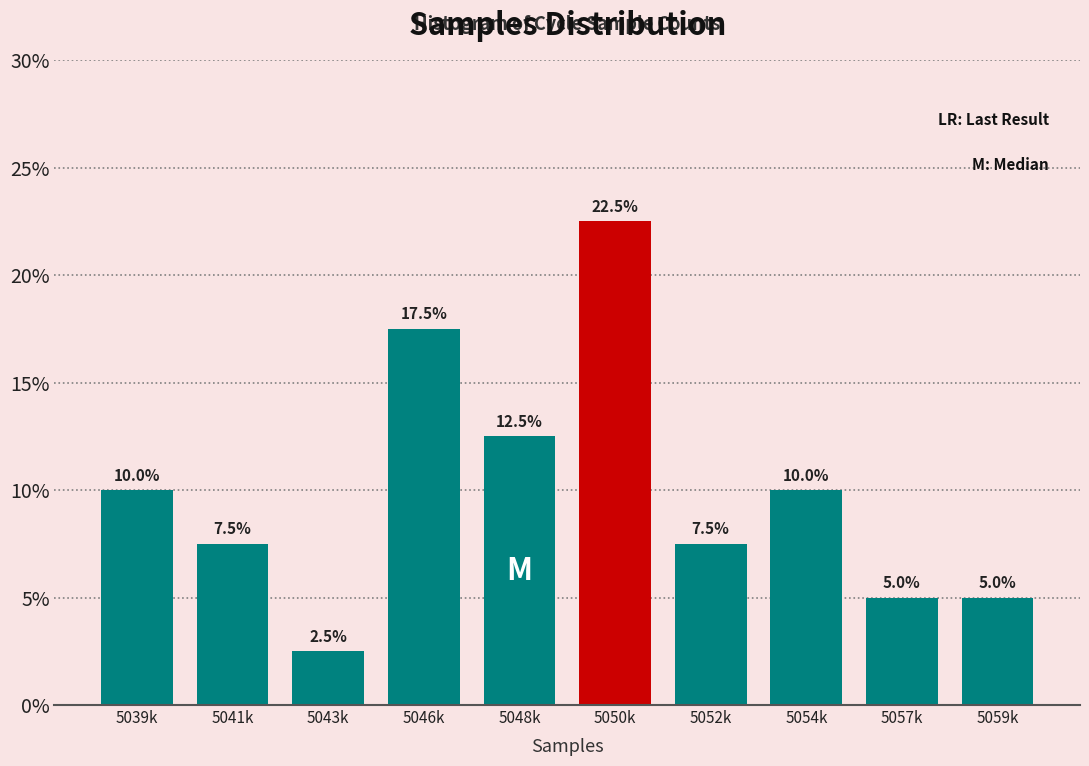

Reading right to left, what are all the values shown in this chart?

5.0	5.0	10.0	7.5	22.5	12.5	17.5	2.5	7.5	10.0